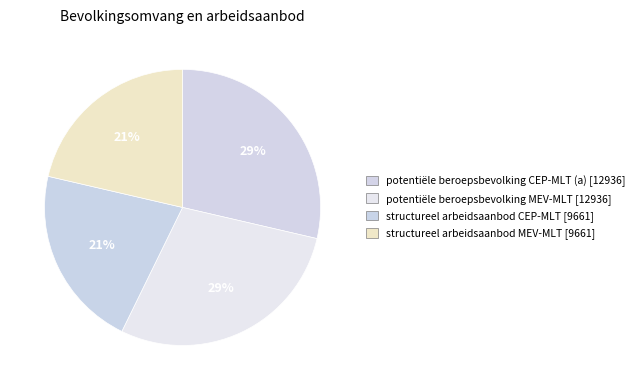

Is the sum of structureel arbeidsaanbod CEP-MLT and structureel arbeidsaanbod MEV-MLT greater than half?

No